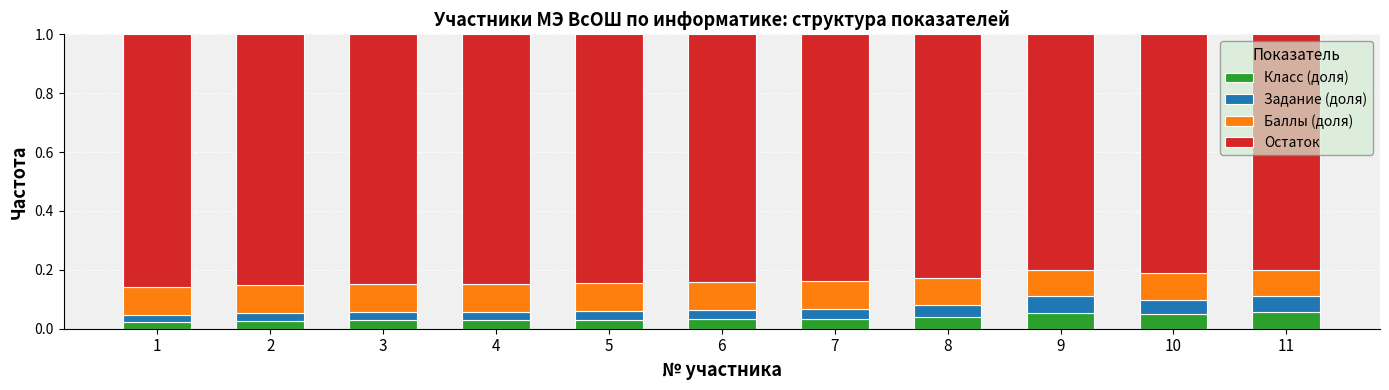

What is the total value across all series at 4?

1.0